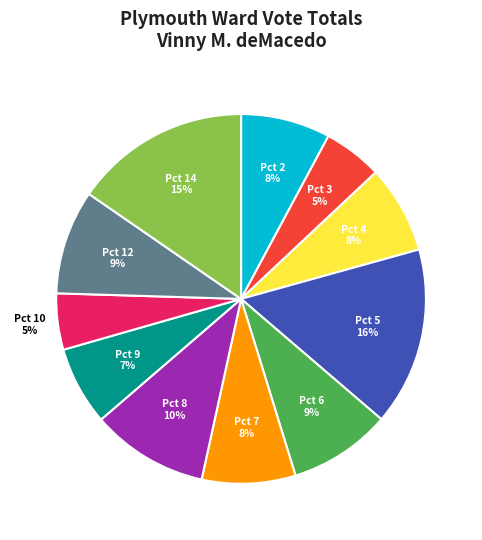

Count the number of slices in the pie.

11